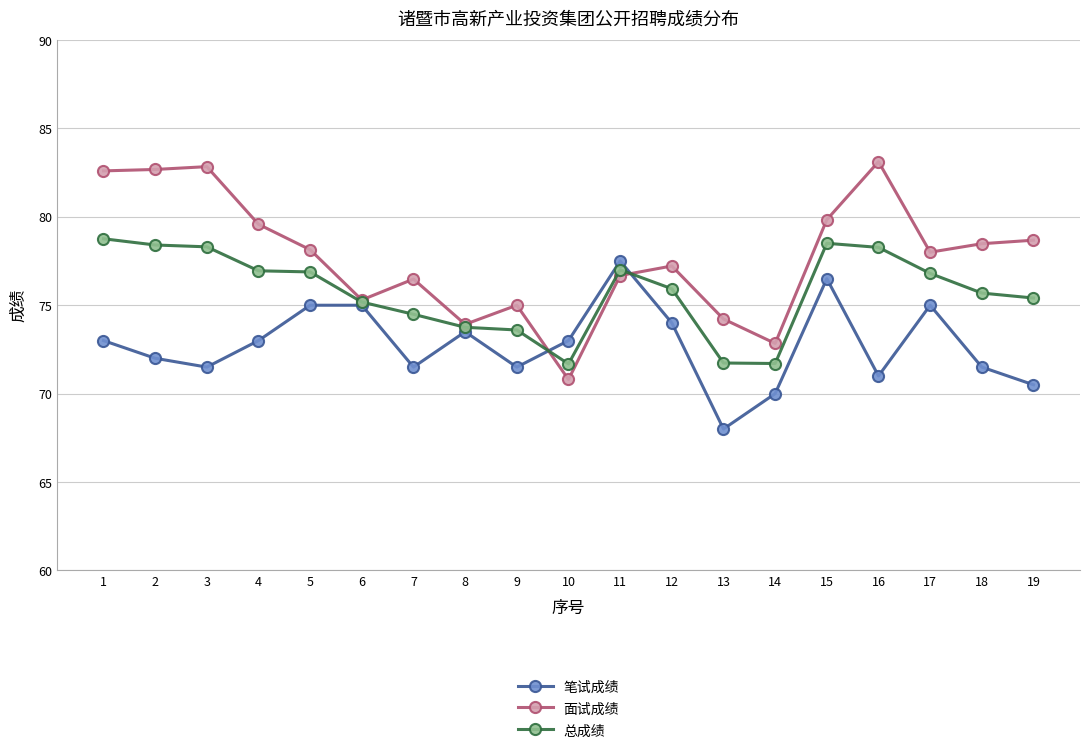

What is the spread (max minus min) of values at 10?

2.2